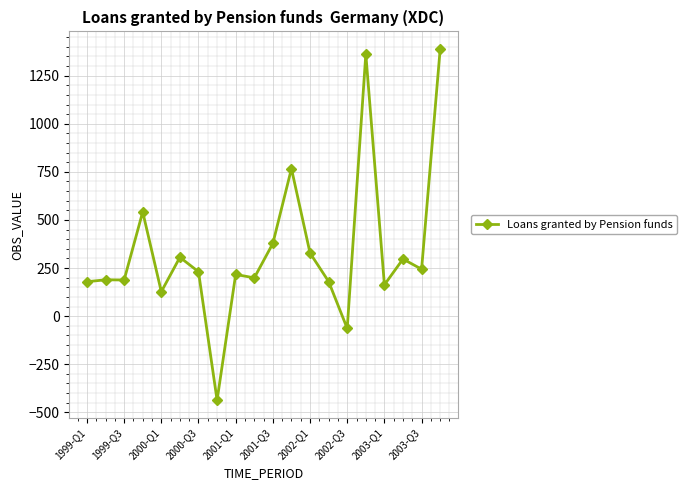

True or false: there are more than 2 points higher than both neighbors.

True